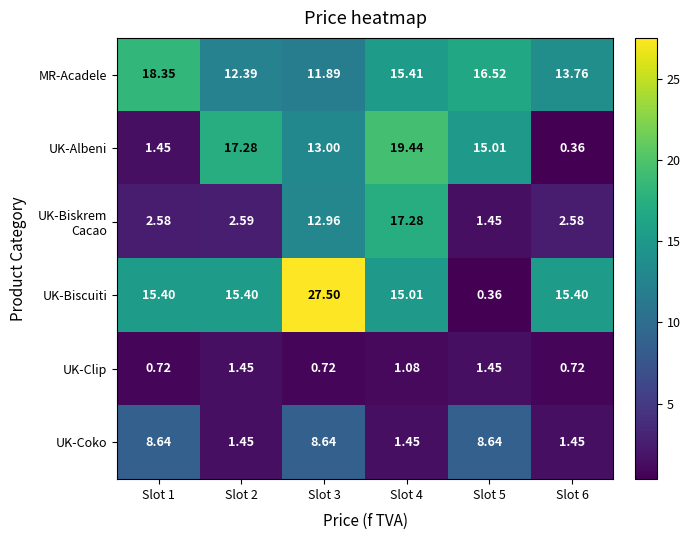

Which series has the largest total across all categories?

UK-Biscuiti